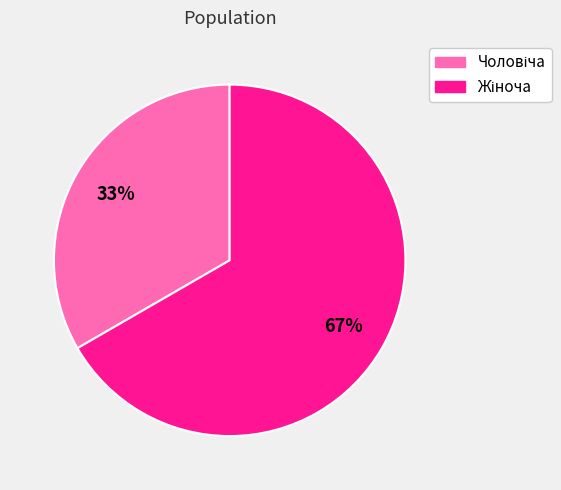

Is there a majority slice in this chart?

Yes